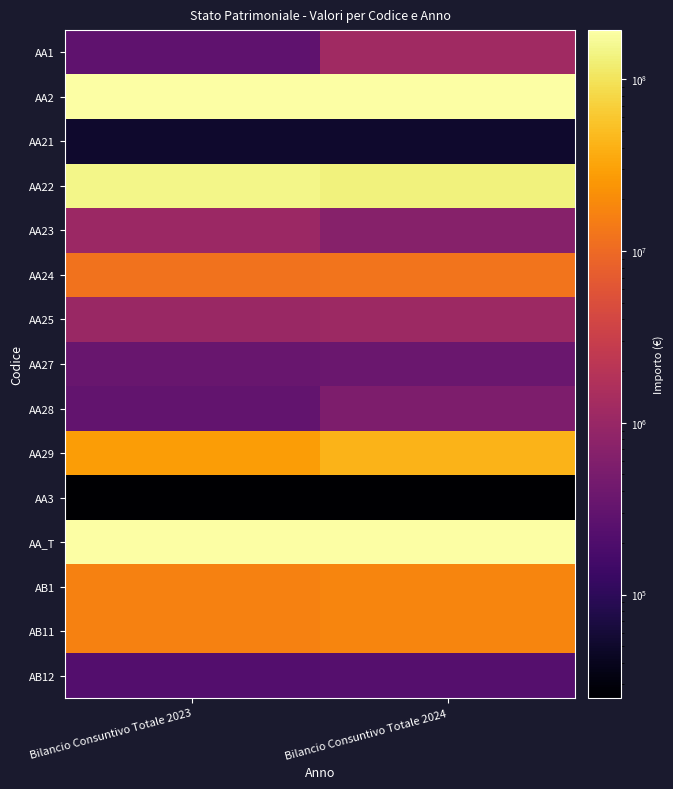

What is the smallest value displayed?

25000